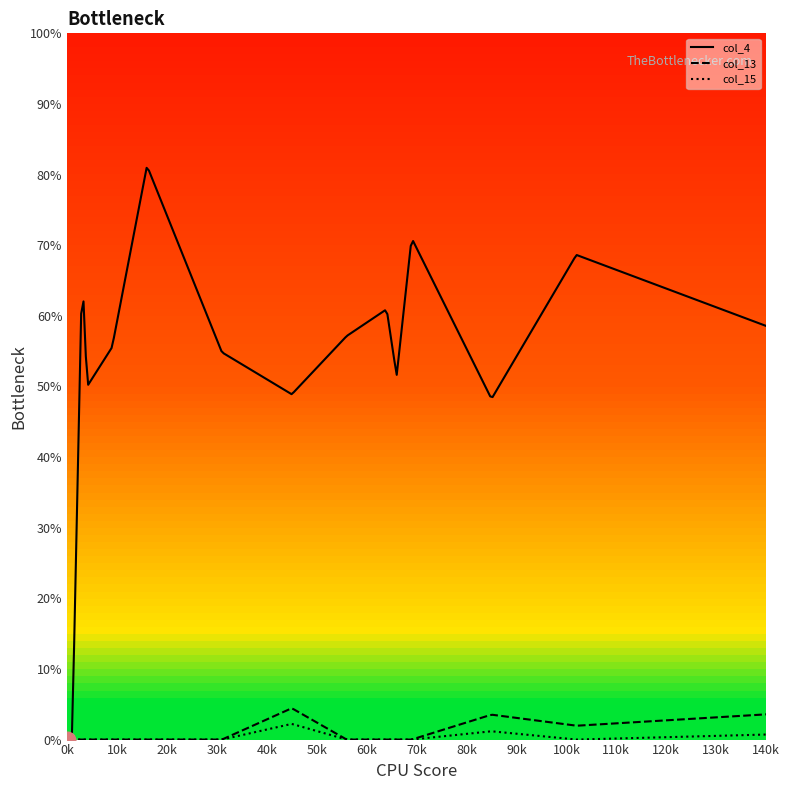

True or false: col_13 has more than 0 points higher than both neighbors.

True